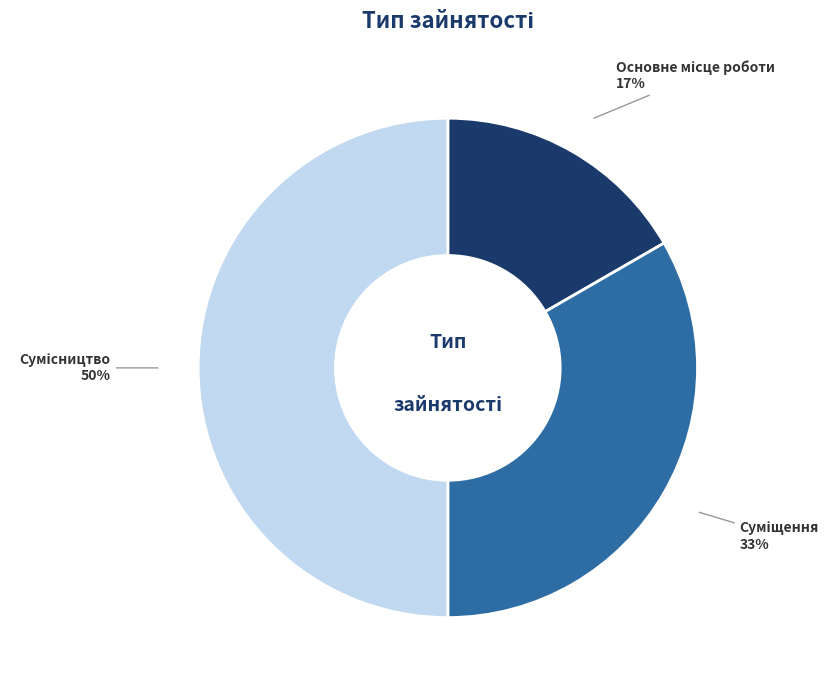

To the nearest percent, what is the difference between the largest and smallest slice percentages?

33%